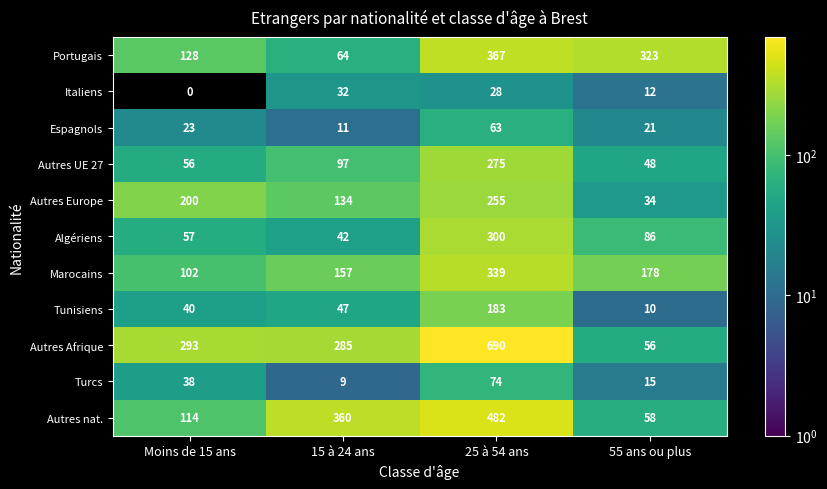

True or false: Autres nat. has a value of 180 at Moins de 15 ans.

False